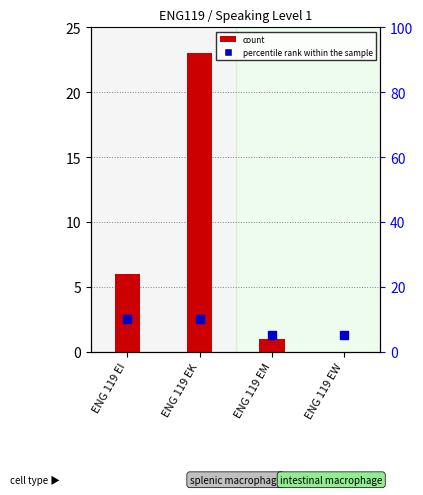

At how many categories does at least one series exceed 20?

1